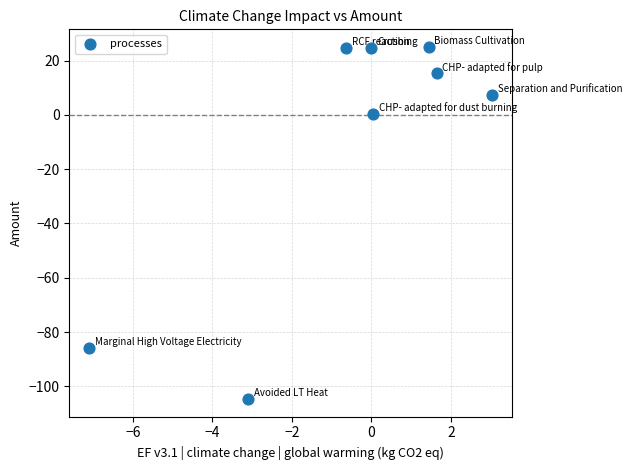

What is the average X value?

-0.6